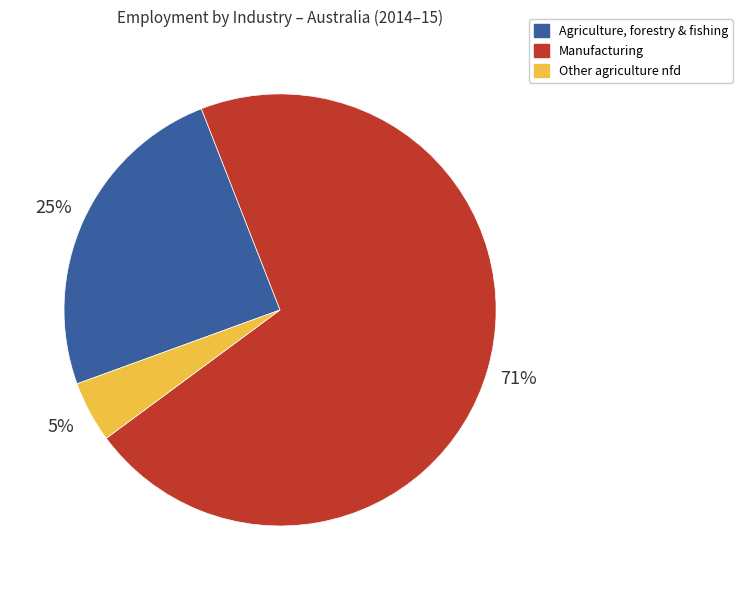

Is Agriculture, forestry & fishing the majority of the pie?

No